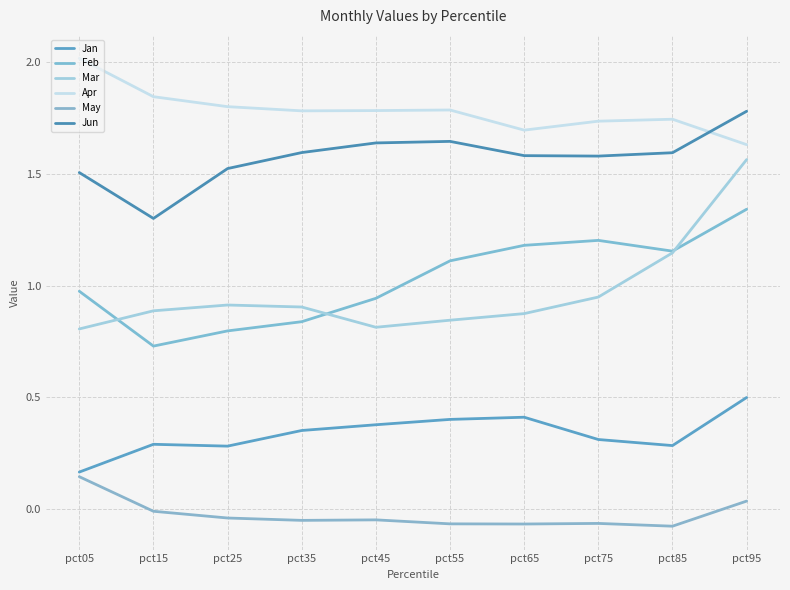

True or false: Apr and May intersect in this chart.

False